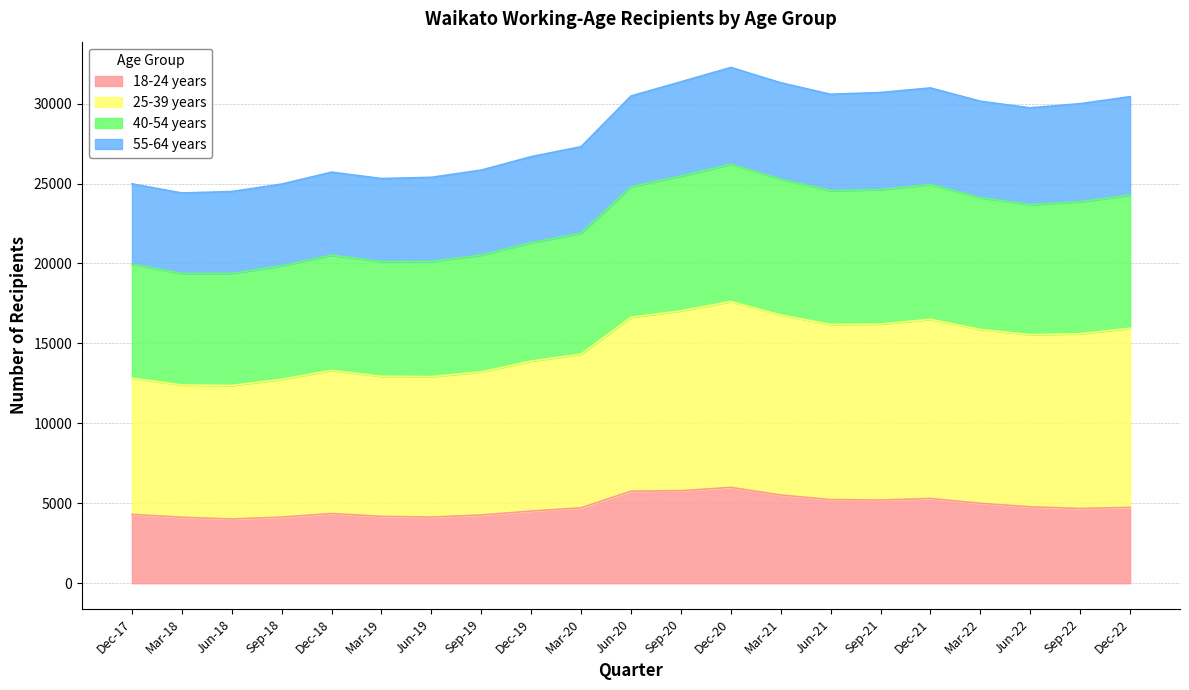

Where is the first local maximum for 25-39 years?

Dec-18